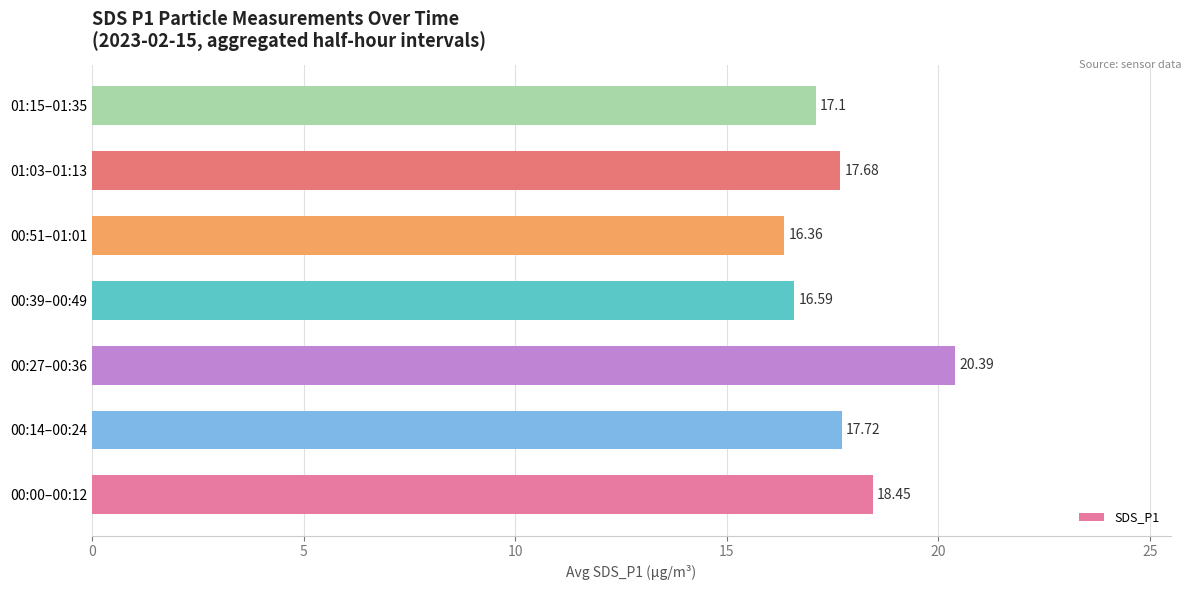

What is the sum of all values?

124.3